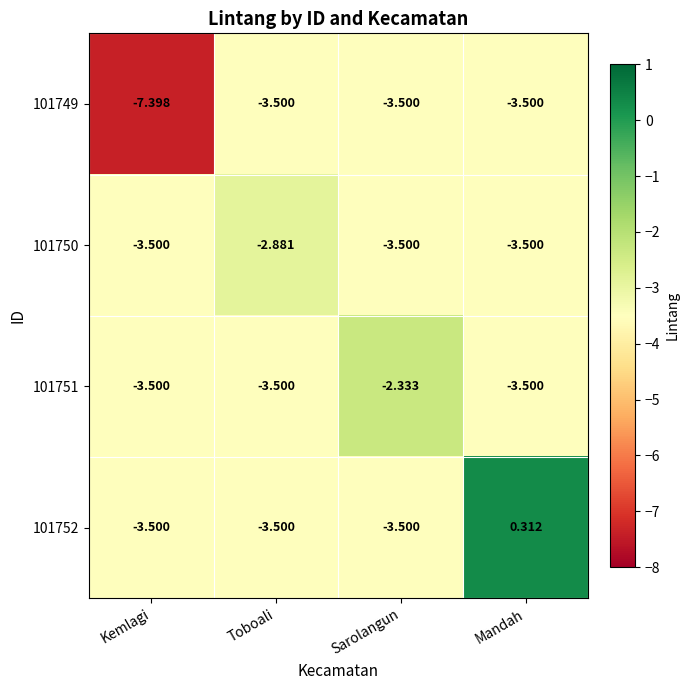

What is the total value across all series at Kemlagi?

-17.9